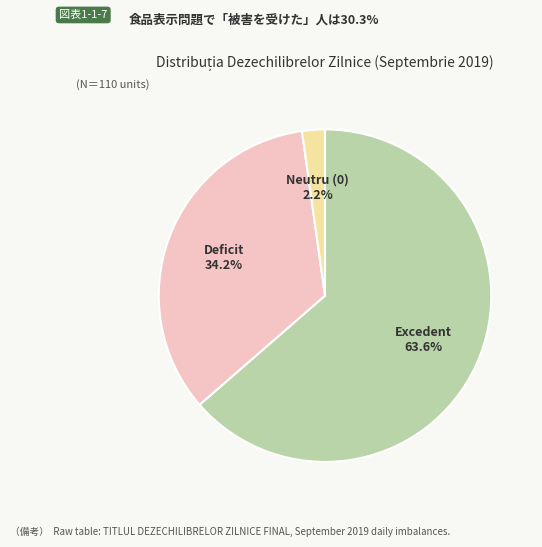

Does any single category account for the majority?

Yes